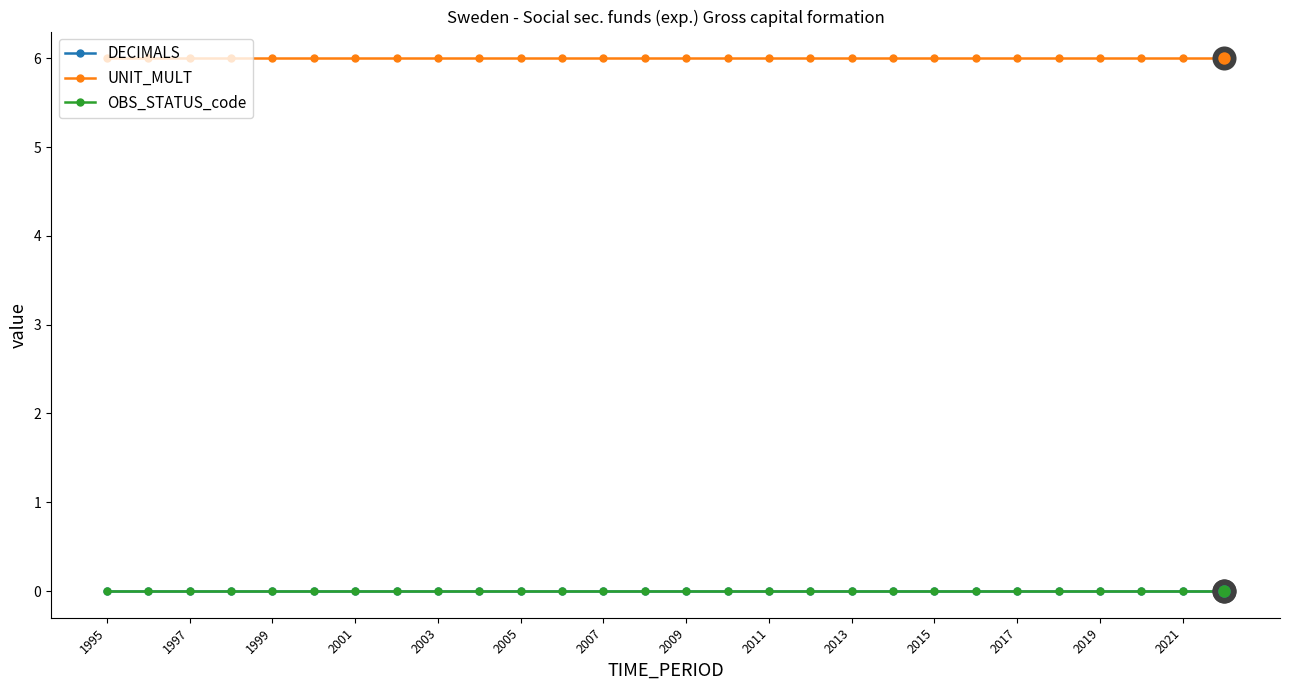

Which series has the largest total across all categories?

UNIT_MULT